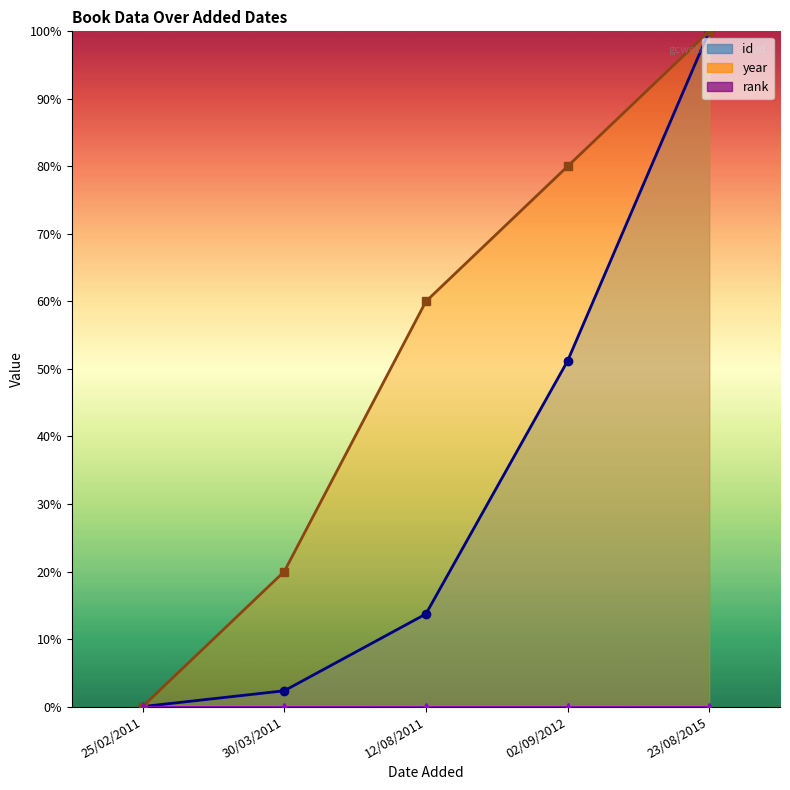

What is the value of the year point at the 2nd from the left?

20.0